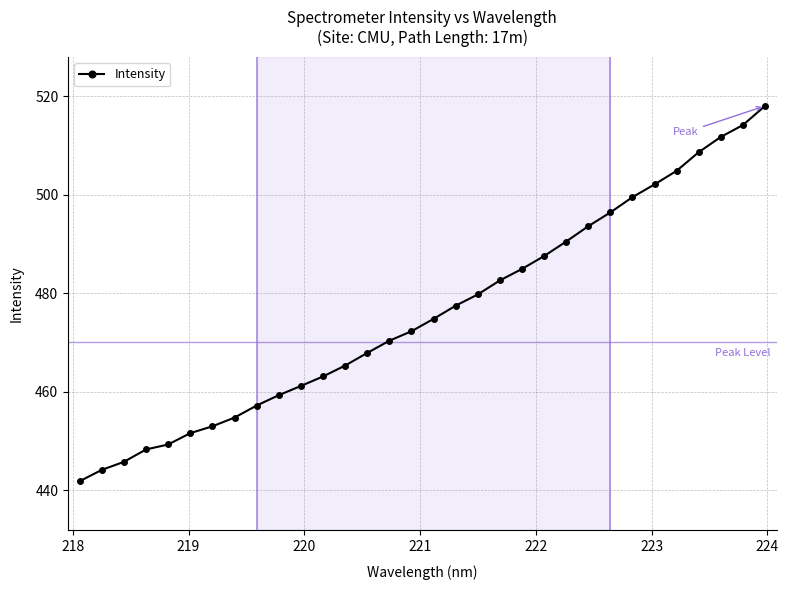

What is the value of the 19th point from the left?

479.7